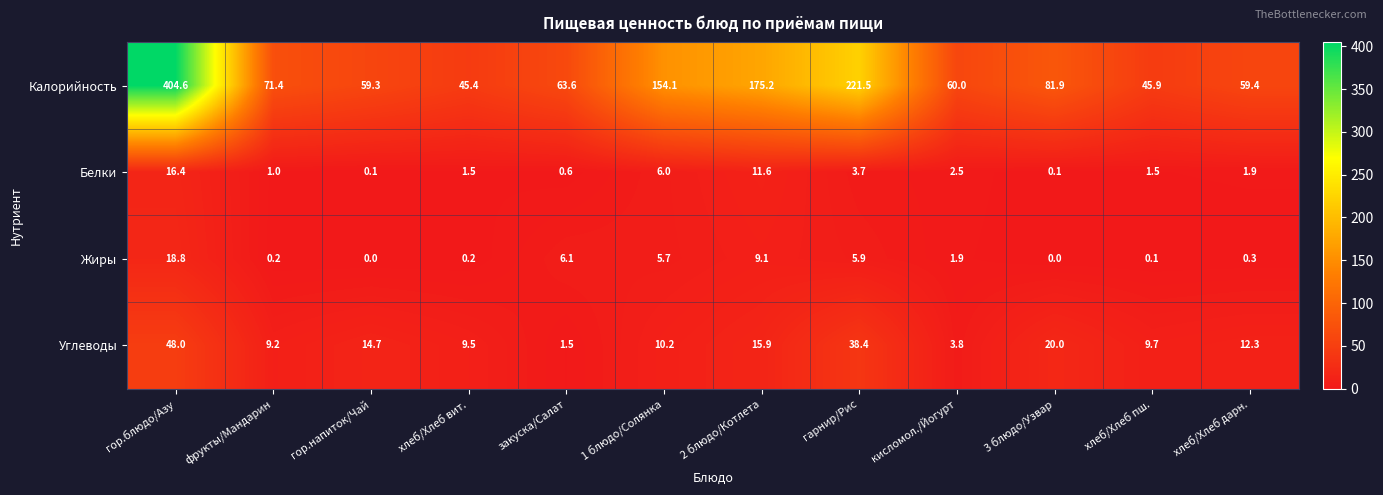

What is the difference between the second highest and second lowest values in the Жиры series?

9.1